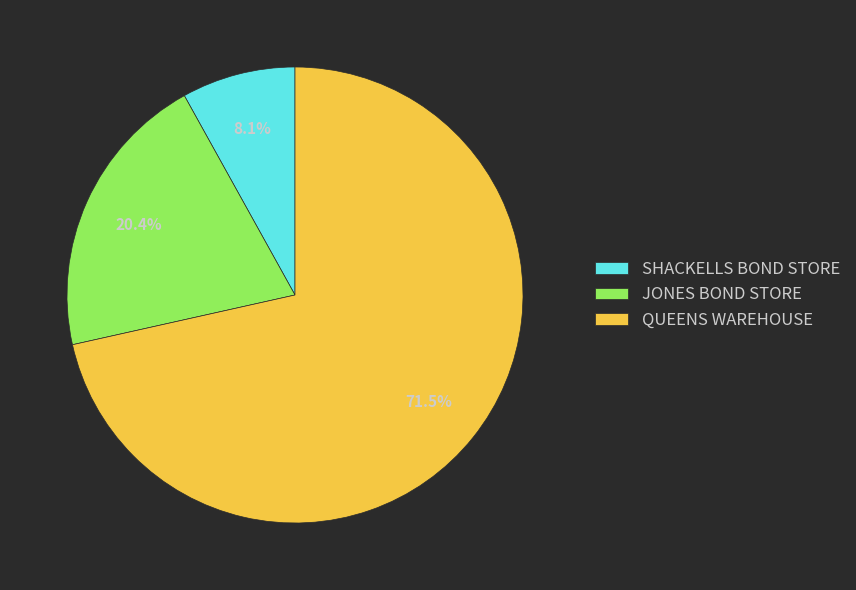

Is it true that QUEENS WAREHOUSE is 59% of the pie?

False